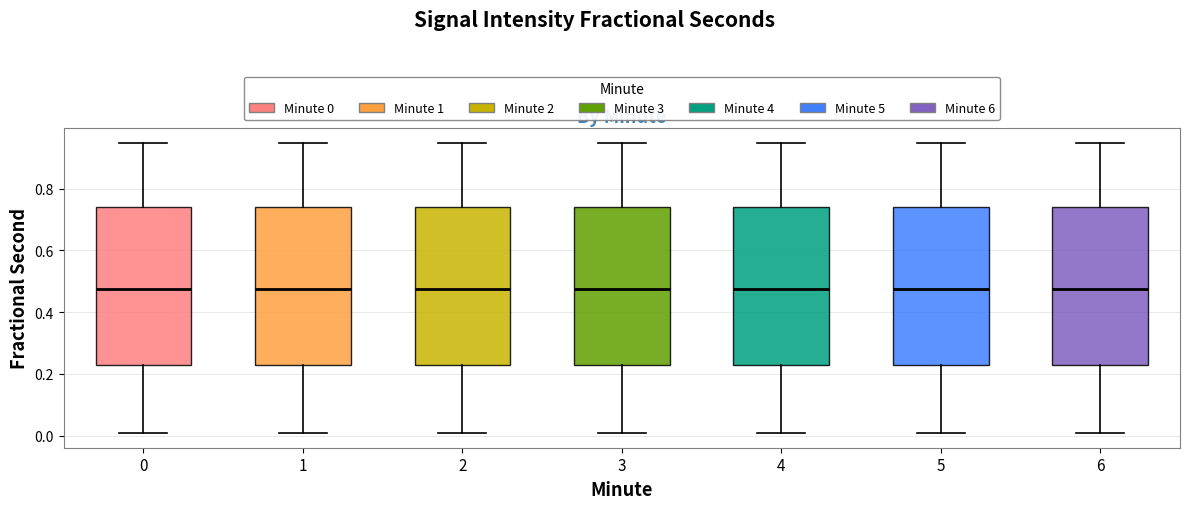

Where is the lower edge of the box at x = 5 on the y-axis? The values are not printed on the chart, so give them approximately, as read against the axis.

0.22